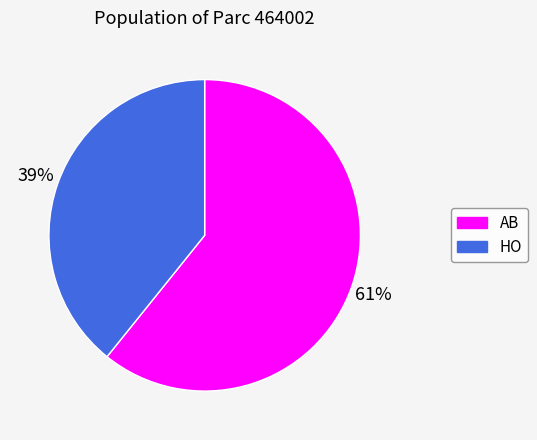

Which has a higher value, AB or HO?

AB